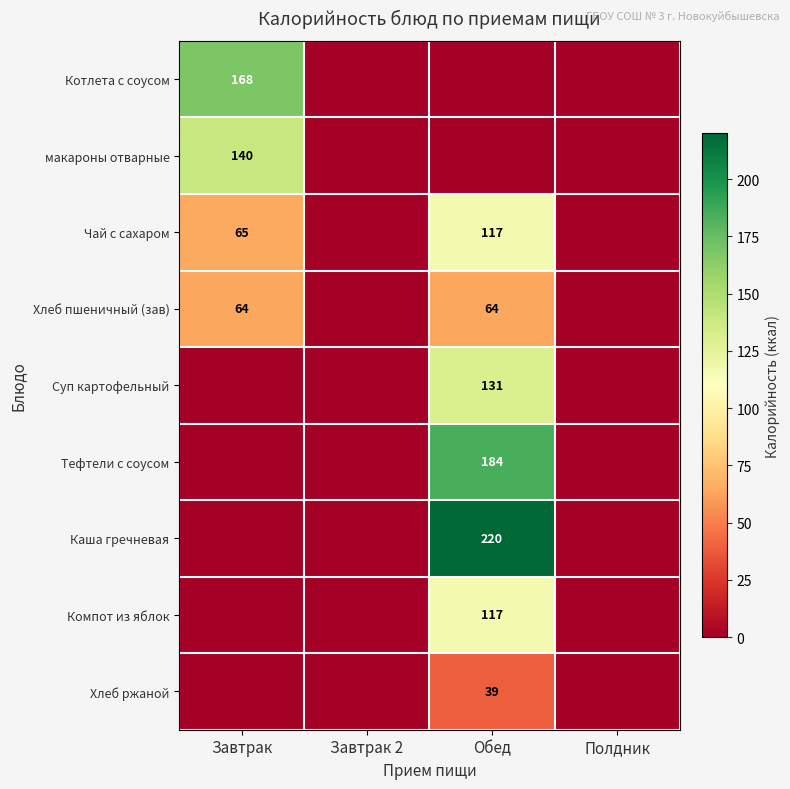

Is it true that Суп картофельный equals 39 at Обед?

False